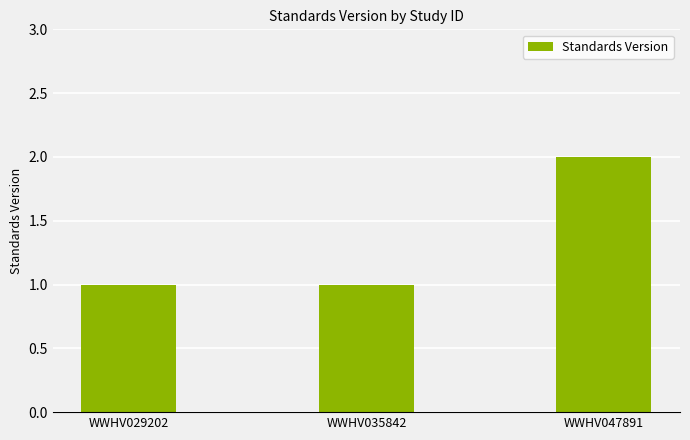

What is the maximum value shown in the chart?

2